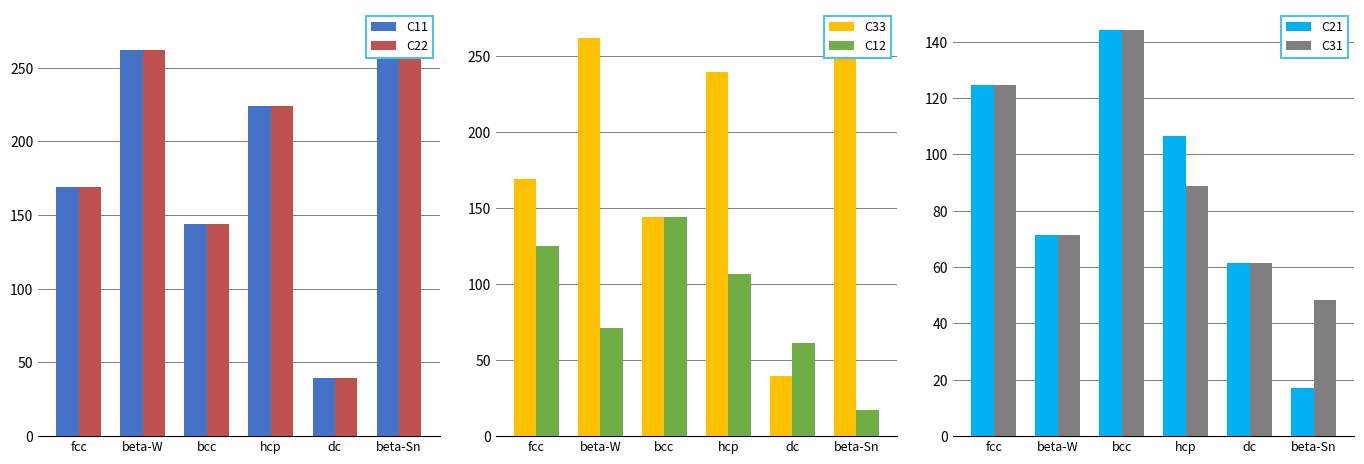

Which label corresponds to the smallest value in the chart?

beta-Sn